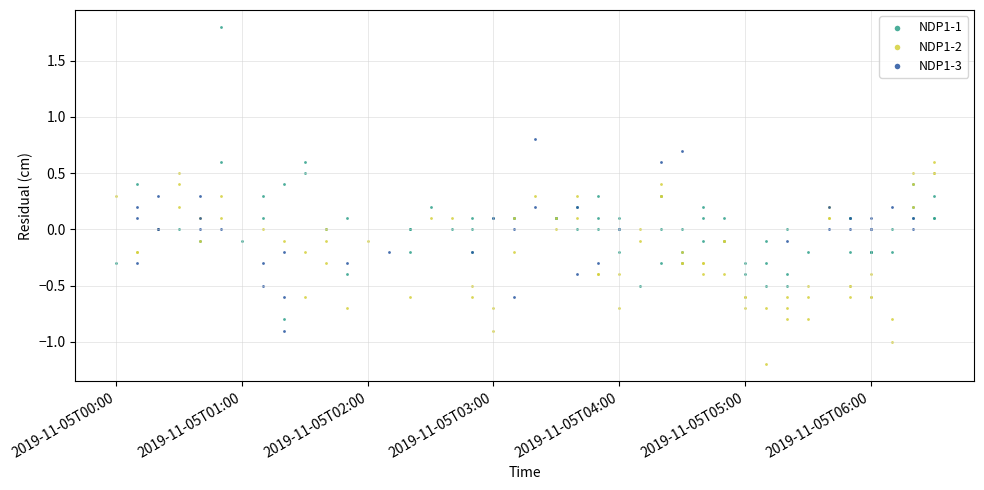

Which series has the widest spread of Y values?

NDP1-1